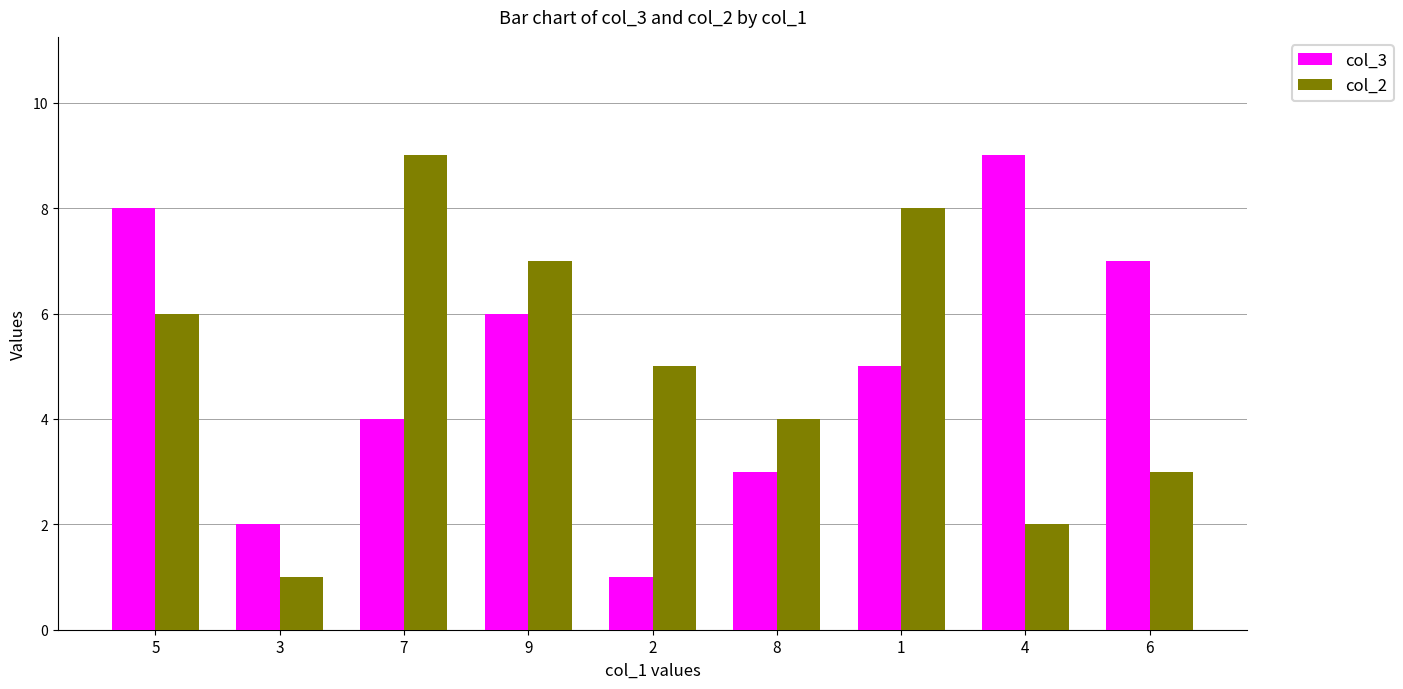

Count the number of categories in the chart.

9